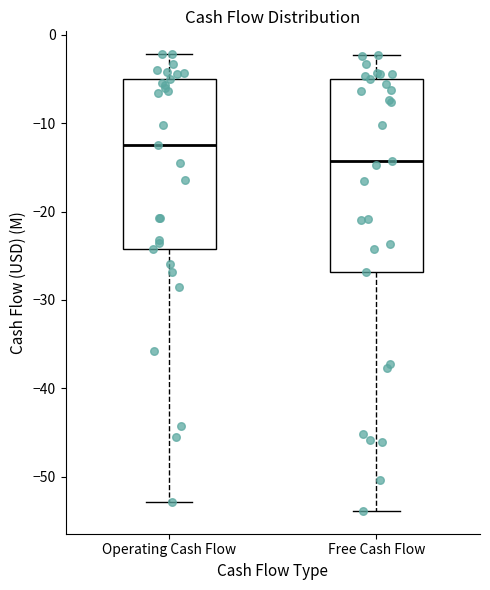

Where is the upper edge of the box for Operating Cash Flow on the y-axis? The values are not printed on the chart, so give them approximately, as read against the axis.

-5